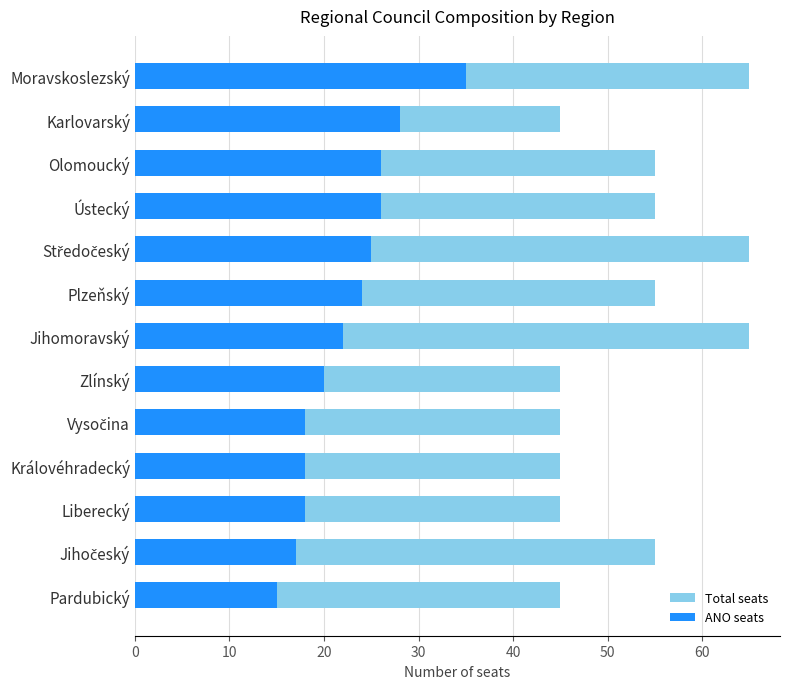

What are all the series names shown in the legend?

Total seats, ANO seats